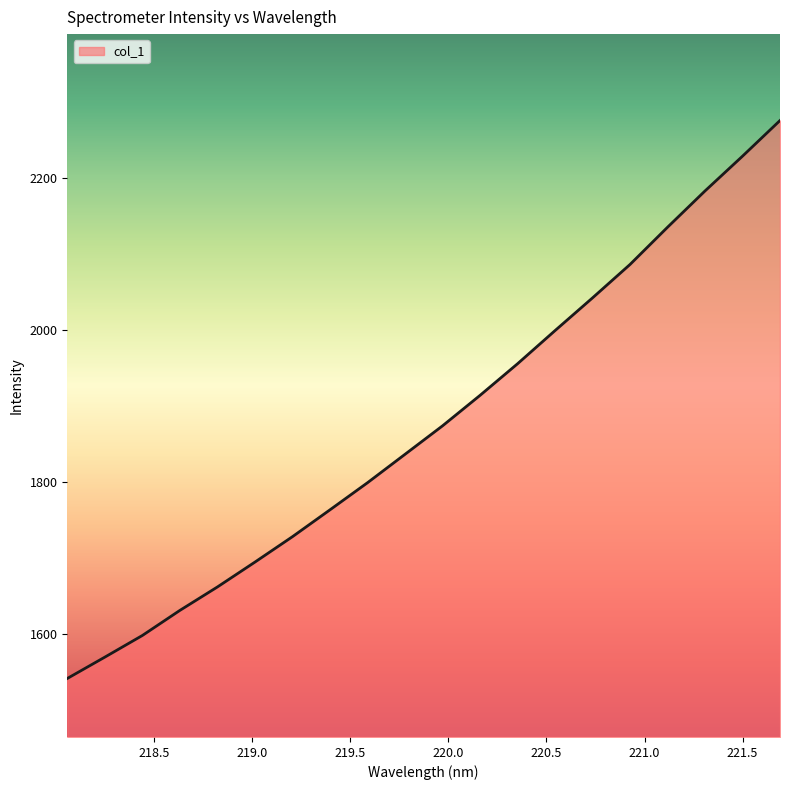

What is the maximum value shown in the chart?

2275.9